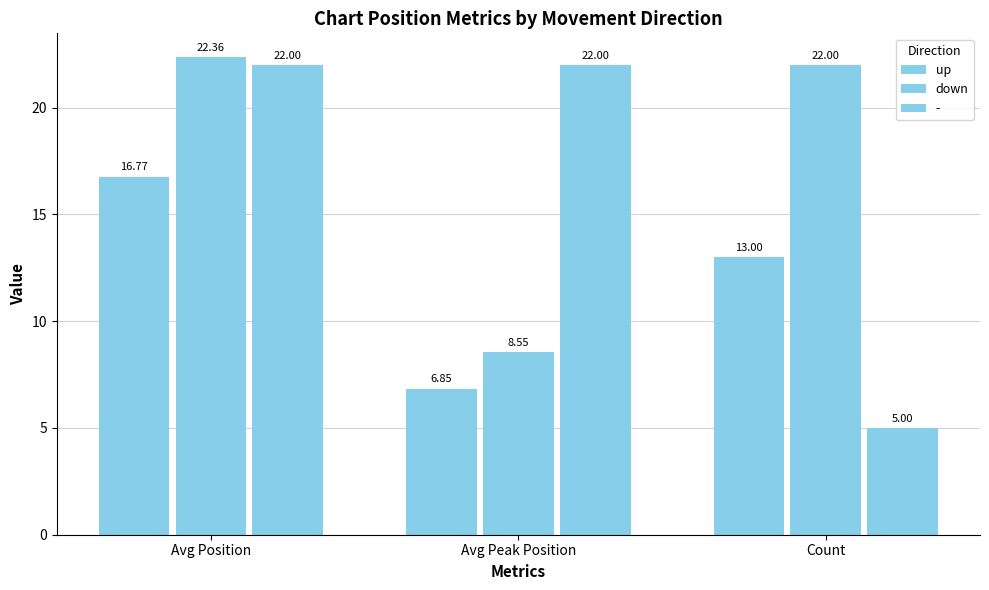

What is the average value of the up series?

12.2